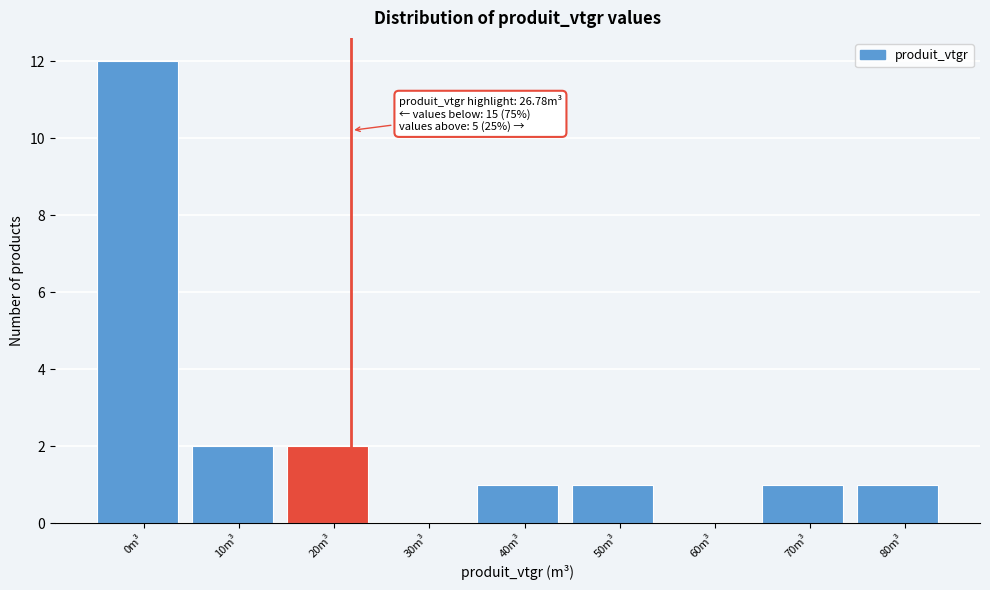

Reading right to left, list all the values displayed in this chart.

80m³=1	70m³=1	60m³=0	50m³=1	40m³=1	30m³=0	20m³=2	10m³=2	0m³=12